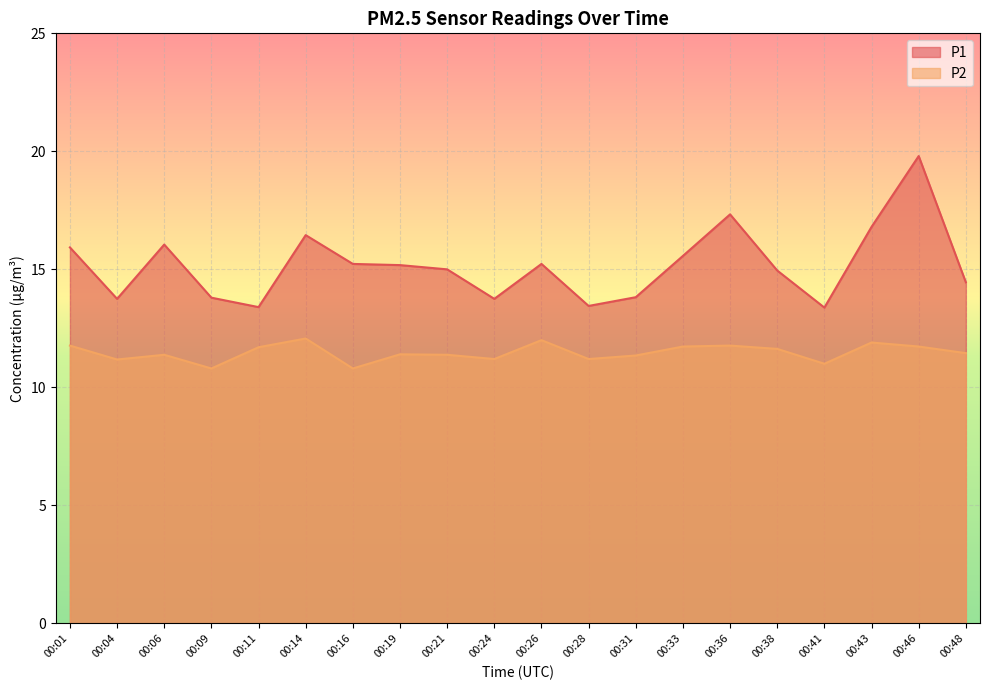

Reading right to left, what are all the values shown in this chart?

P1: 14.4	19.8	16.8	13.4	14.9	17.3	15.6	13.8	13.4	15.2	13.8	15.0	15.2	15.2	16.4	13.4	13.8	16.1	13.8	15.9
P2: 11.4	11.7	11.9	11.0	11.6	11.8	11.7	11.3	11.2	12.0	11.2	11.4	11.4	10.8	12.1	11.7	10.8	11.4	11.2	11.8